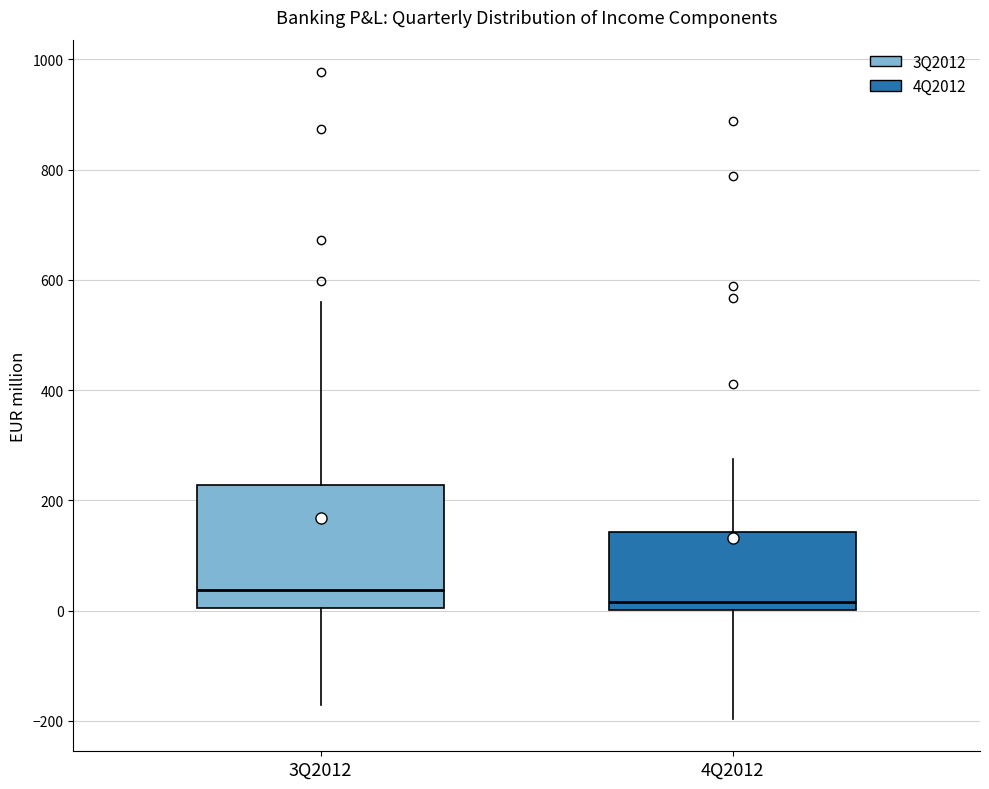

Which box has the highest median line?

3Q2012